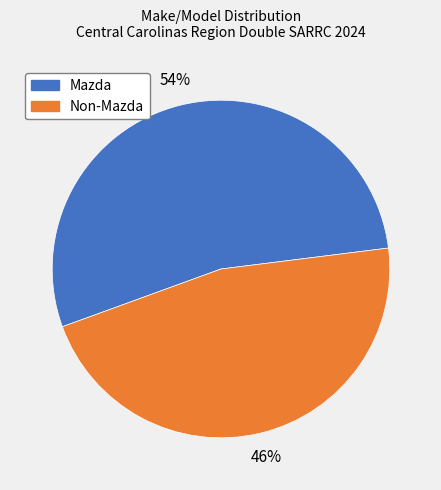

Does any single category account for the majority?

Yes